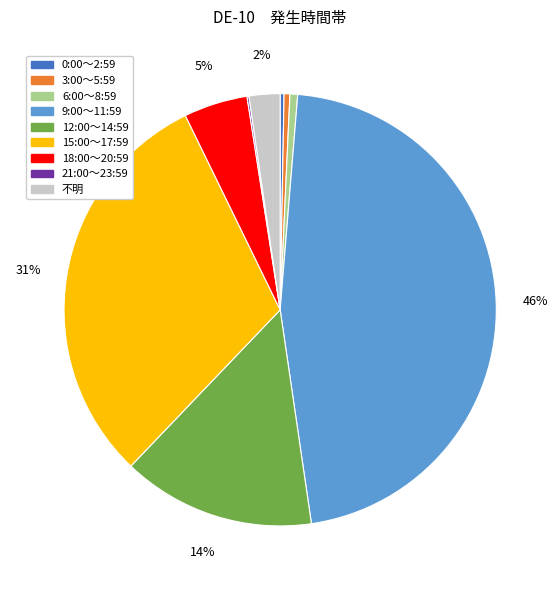

What percentage is the 不明 slice, to the nearest percent?

2%